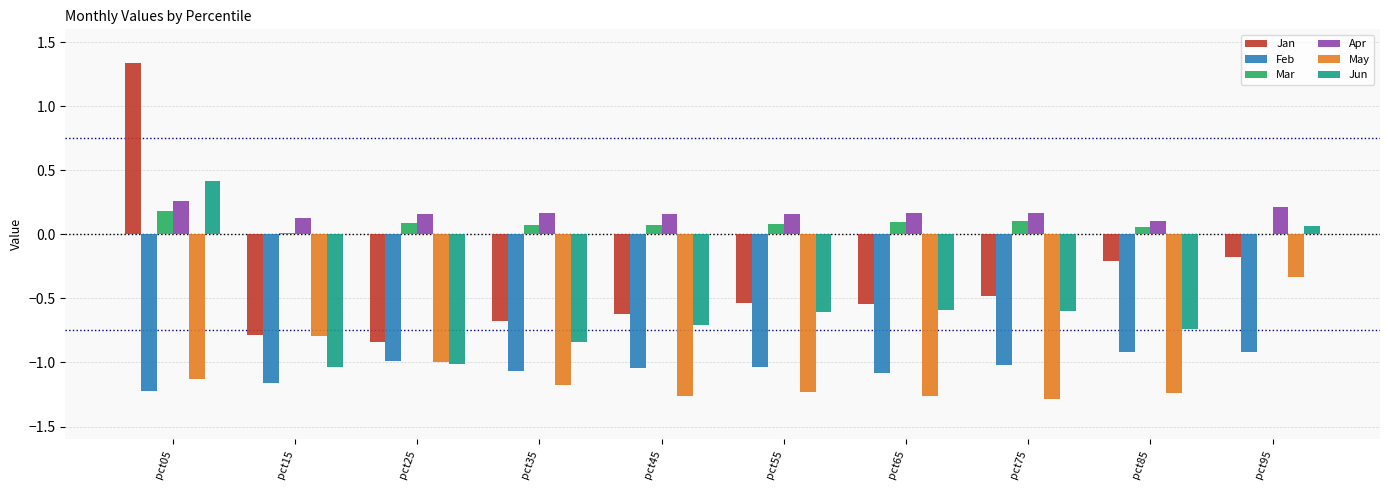

Which series has the largest range (max minus min)?

Jan